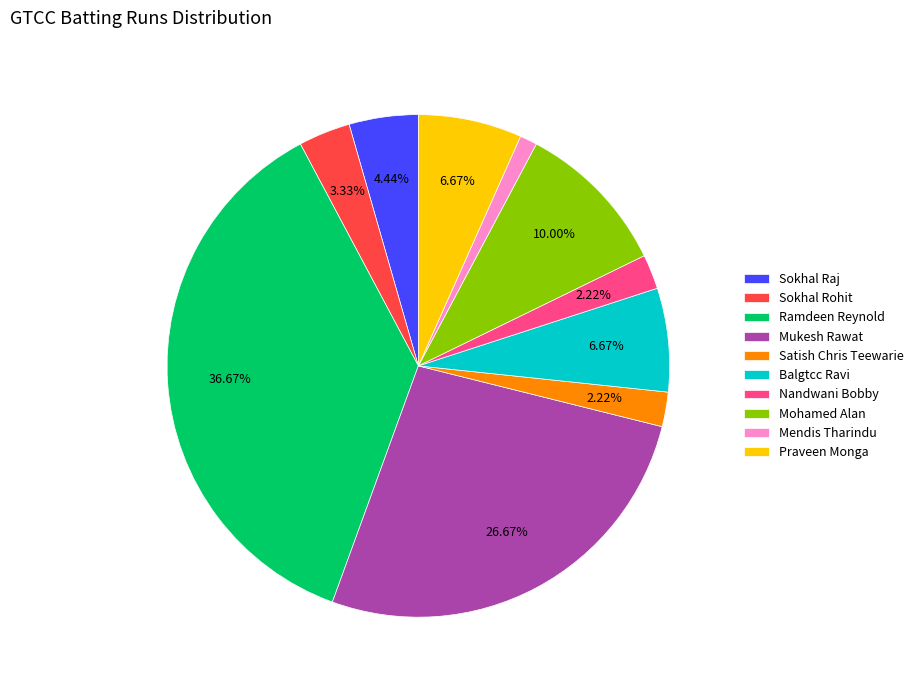

Combined, do Praveen Monga and Sokhal Raj account for over 50%?

No